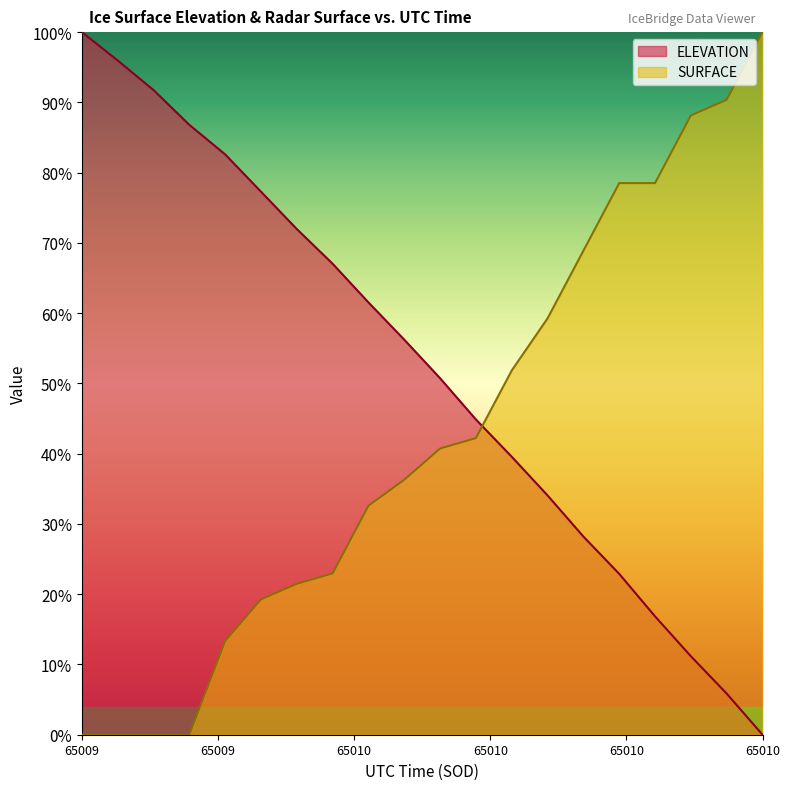

What position from the left is 65010.3058?

13